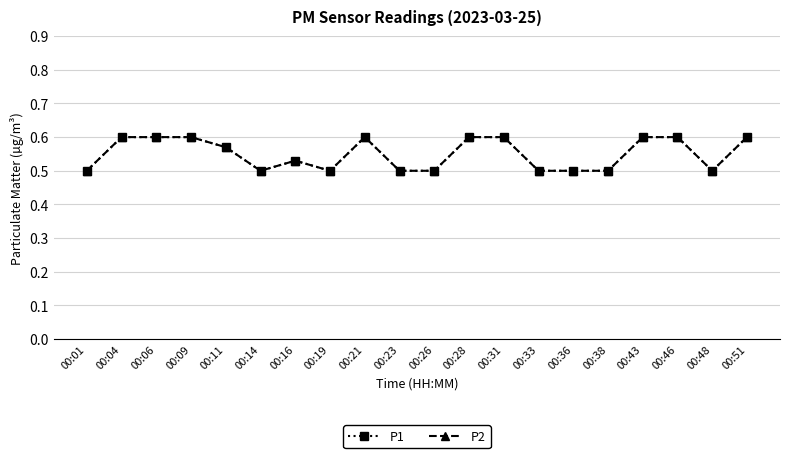

Does the chart have visible grid lines?

Yes